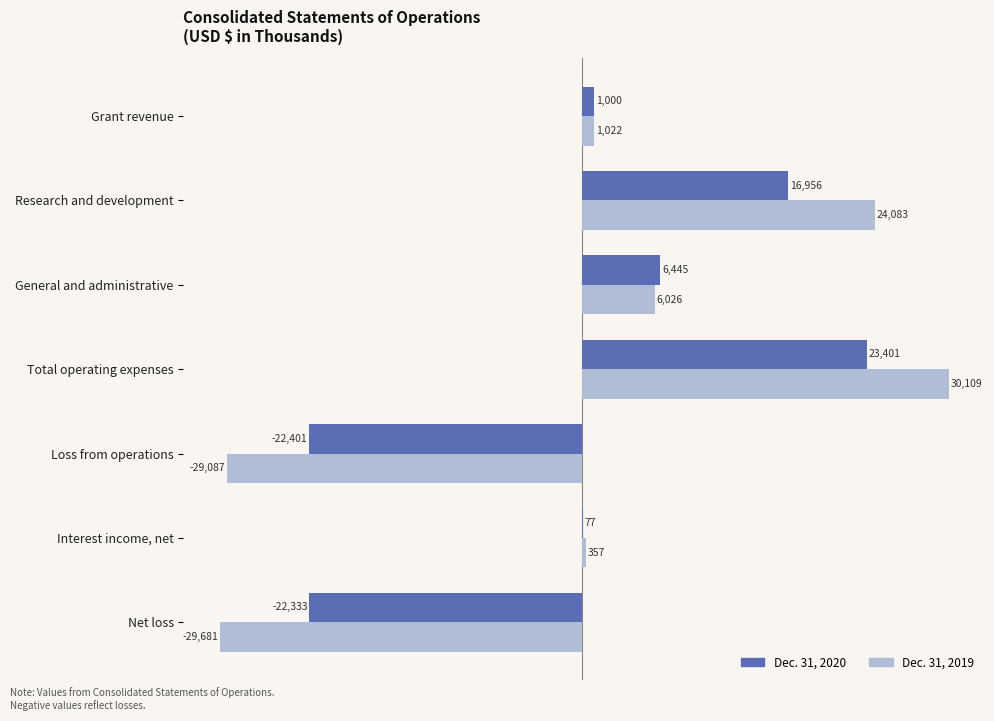

Which series has the largest total across all categories?

Dec. 31, 2020